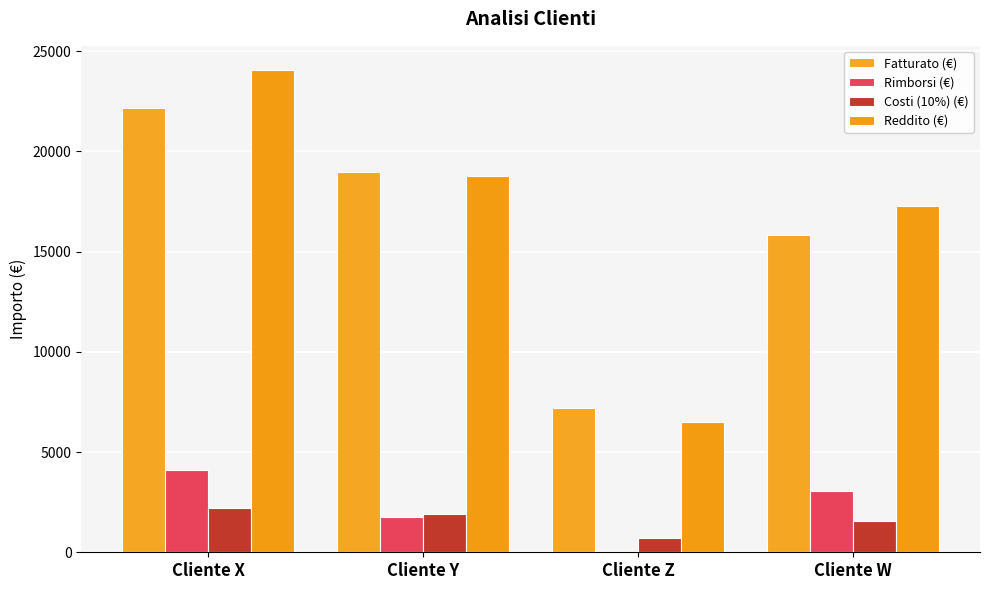

What are all the series names shown in the legend?

Fatturato (€), Rimborsi (€), Costi (10%) (€), Reddito (€)